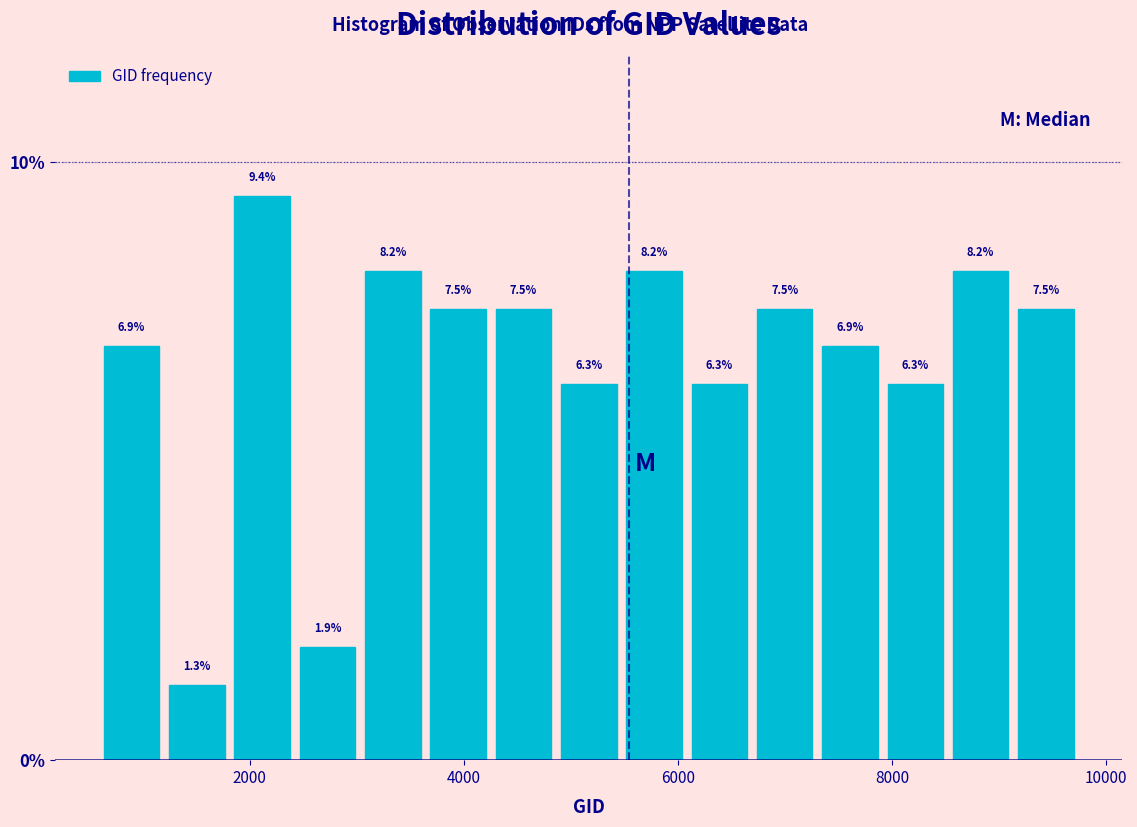

Read against the x-axis, roughly where is the centre of the tallest bar?

2200